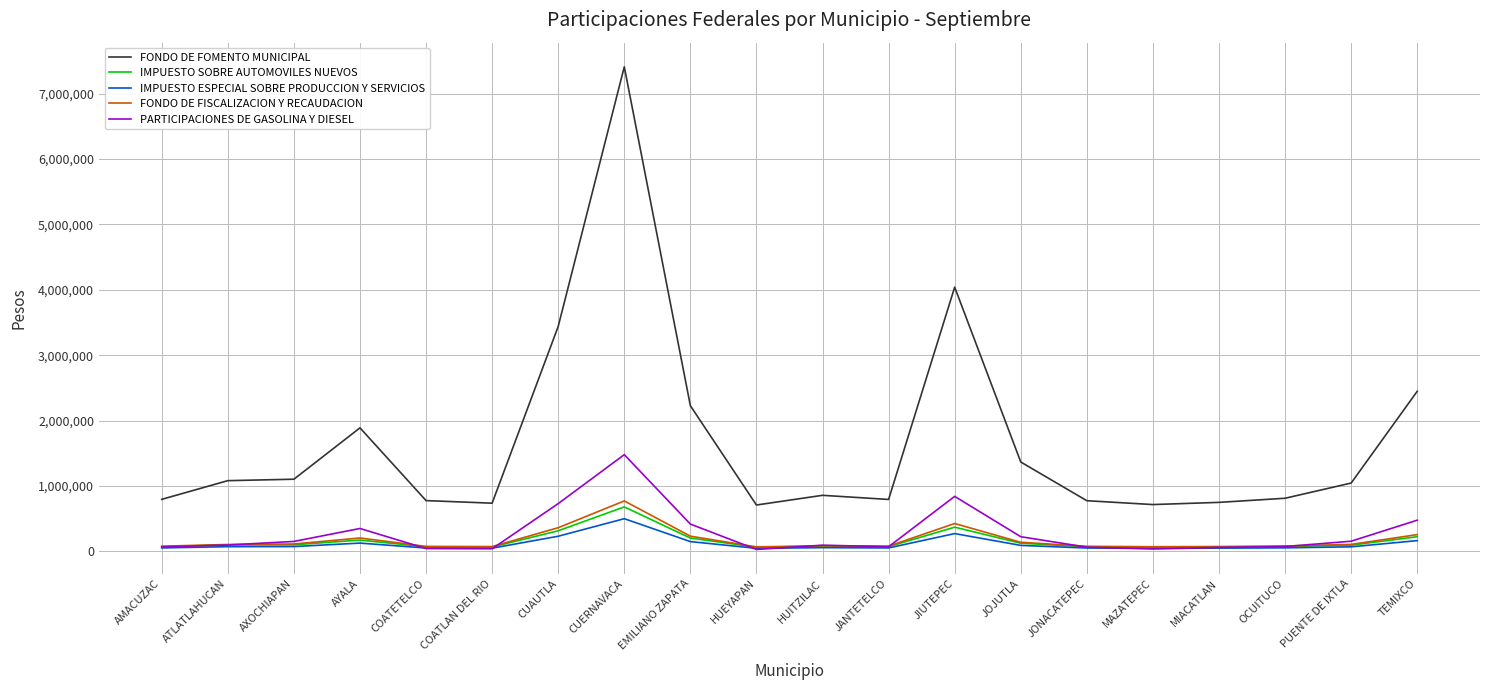

After their last crossing, which series has the higher values: IMPUESTO ESPECIAL SOBRE PRODUCCION Y SERVICIOS or PARTICIPACIONES DE GASOLINA Y DIESEL?

PARTICIPACIONES DE GASOLINA Y DIESEL